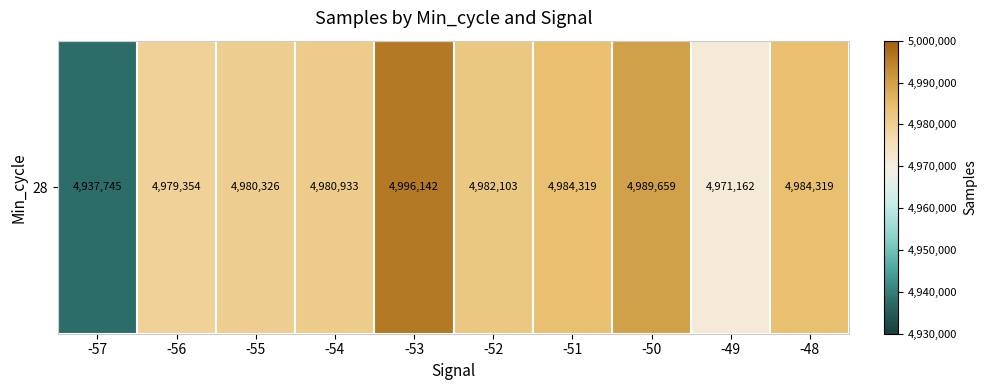

Which label corresponds to the largest value in the chart?

-53